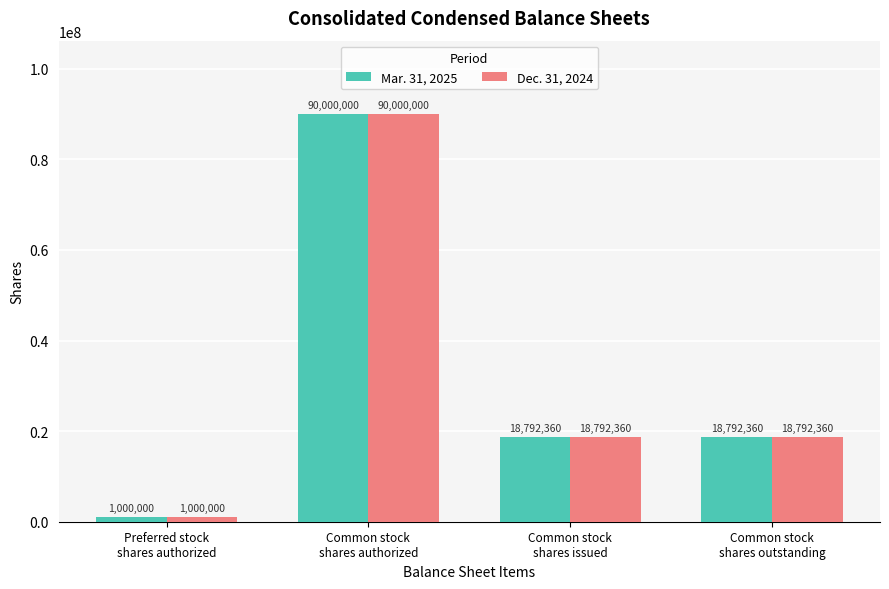

What is the sum of all Mar. 31, 2025 values?

128584720